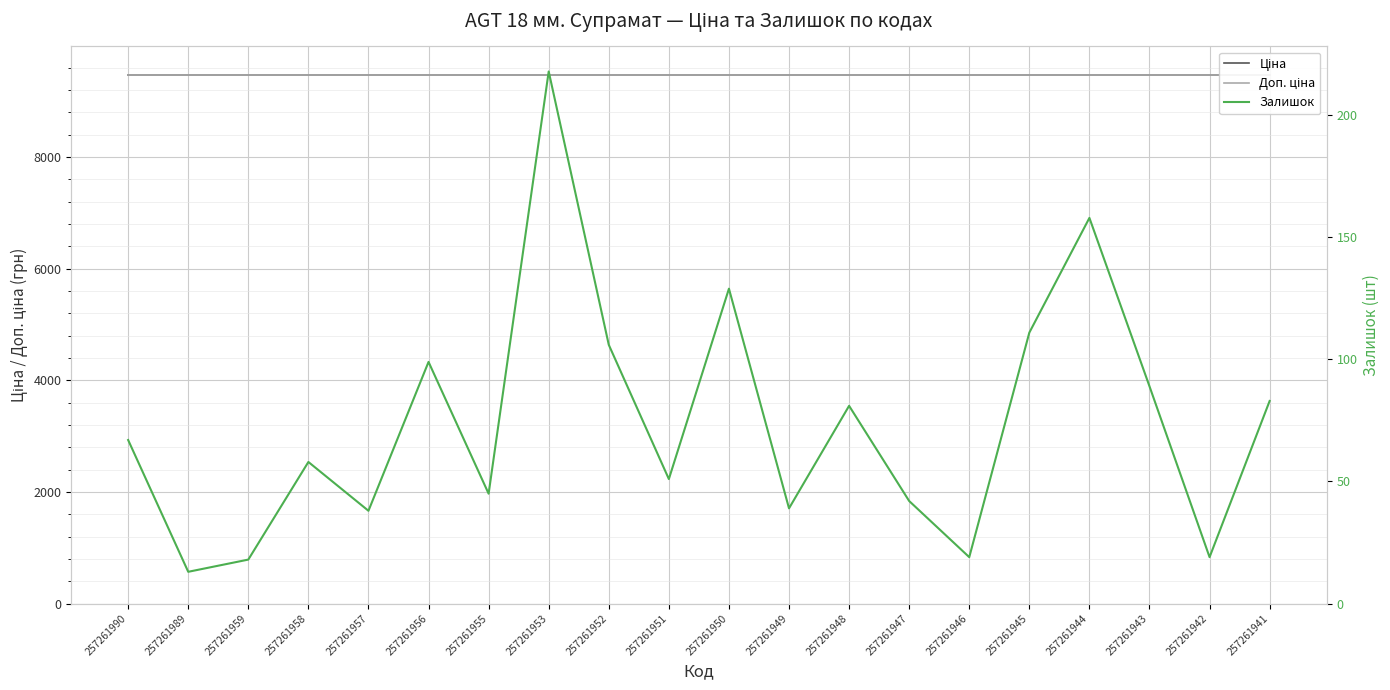

How many data points in Залишок are above 67?

9